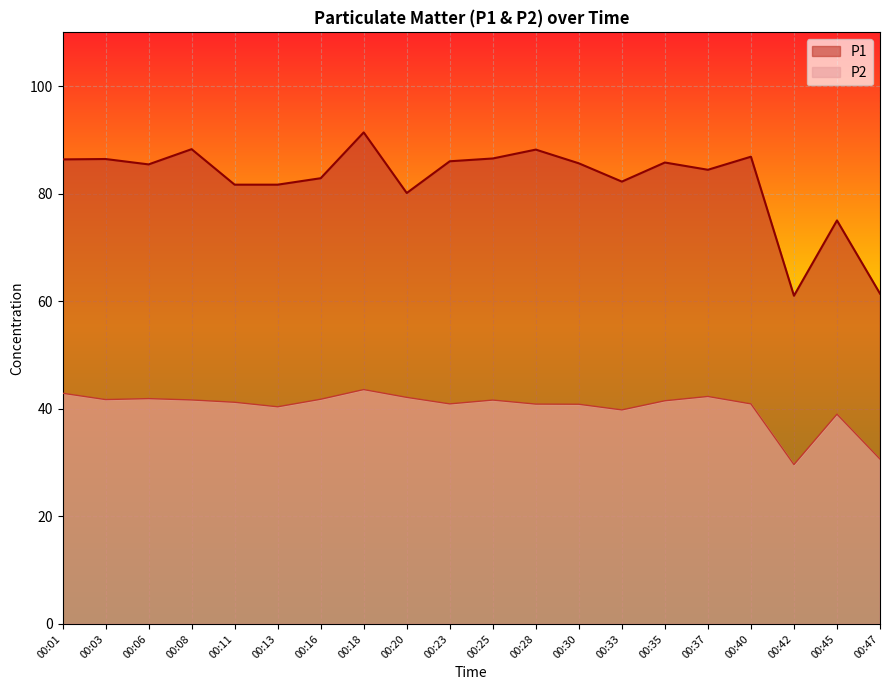

Reading left to right, what are all the values shown in this chart?

P1: 86.4	86.5	85.5	88.3	81.7	81.7	82.9	91.4	80.1	86.0	86.5	88.2	85.7	82.2	85.8	84.5	86.9	61.0	75.0	61.4
P2: 42.9	41.7	41.9	41.6	41.2	40.4	41.8	43.6	42.1	40.9	41.6	40.9	40.9	39.8	41.5	42.3	40.9	29.6	39.0	30.6